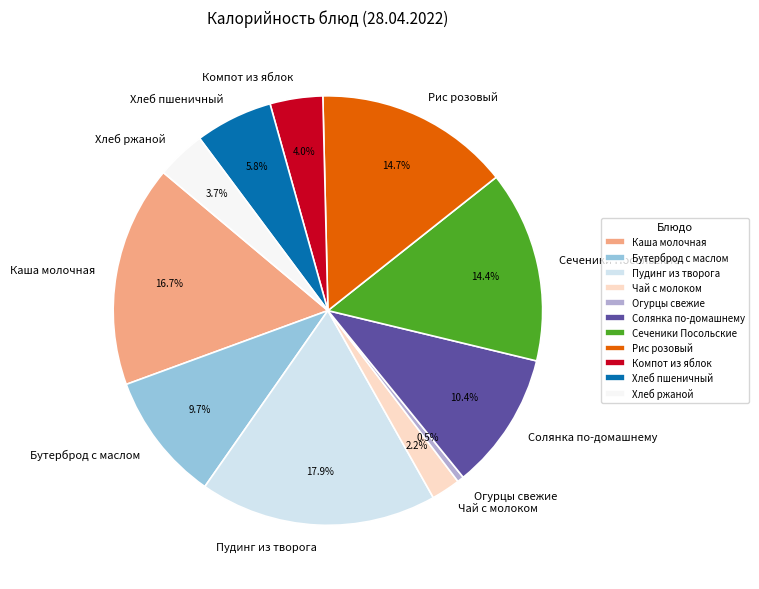

To the nearest percent, what is the difference between the Рис розовый and Каша молочная slice percentages?

2%